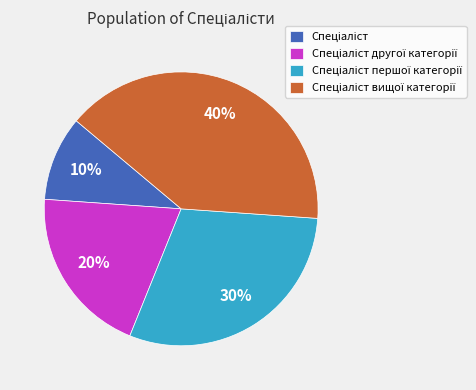

Is there a majority slice in this chart?

No